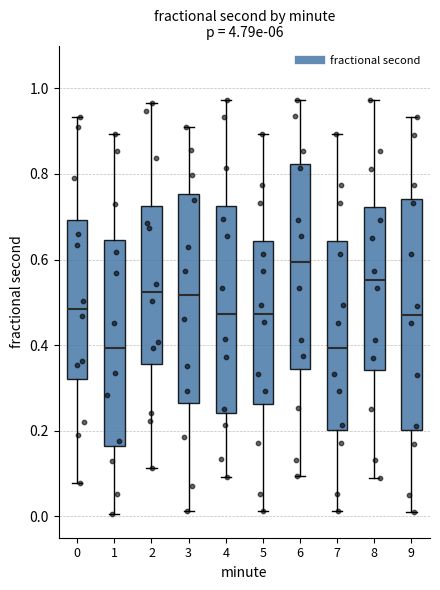

Where is the upper edge of the box at x = 5 on the y-axis? The values are not printed on the chart, so give them approximately, as read against the axis.

0.64